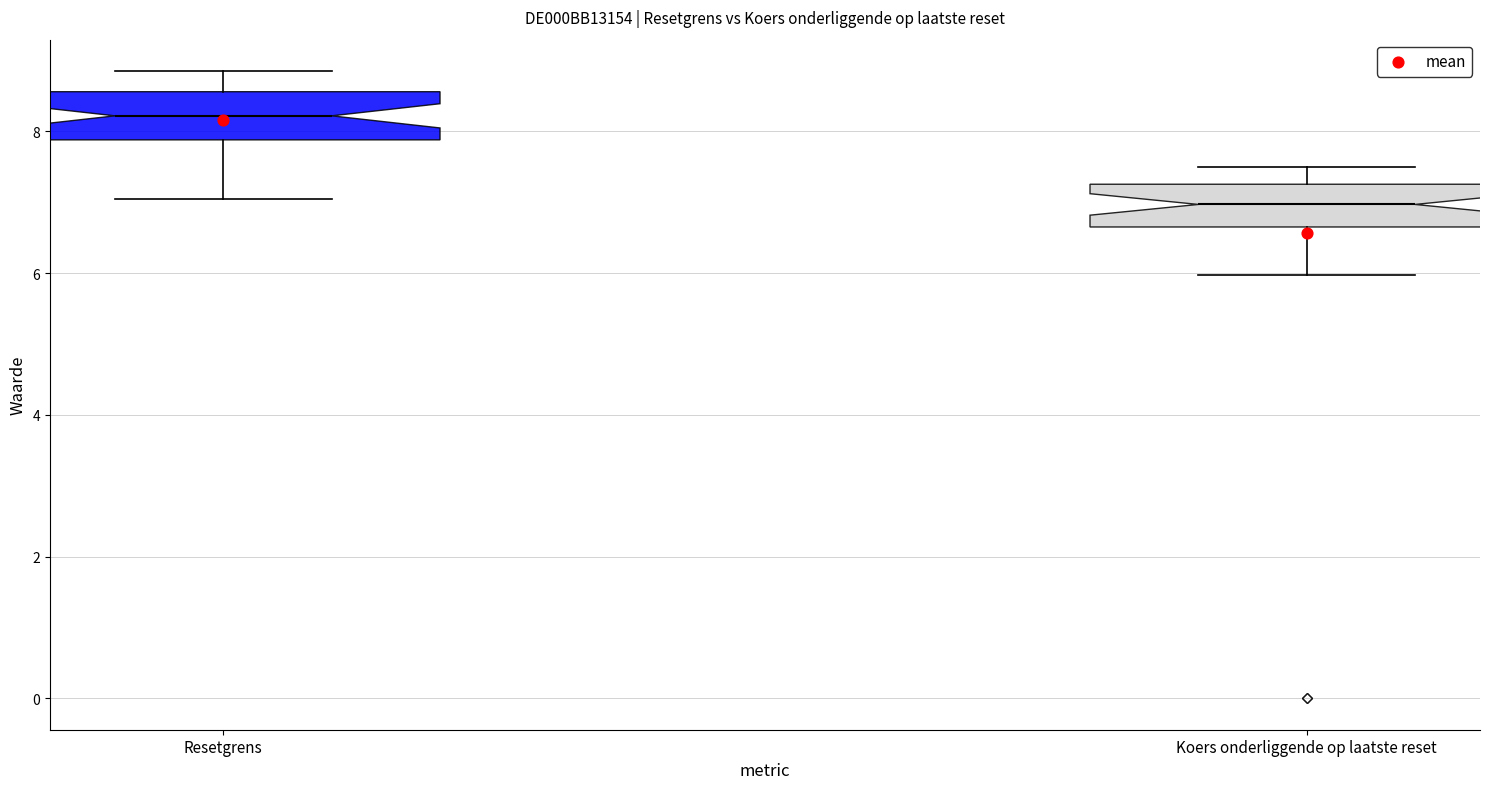

Reading left to right, transcribe this box plot: for each box, give where its median line is, the range the box spans, and where its two whiskers end, as read against the y-axis. The values are not printed on the chart, so give them approximately, as read against the axis.

Resetgrens: median 8.2, box 7.8 to 8.6, whiskers 7.0 to 8.8
Koers onderliggende op laatste reset: median 7.0, box 6.6 to 7.2, whiskers 6.0 to 7.6